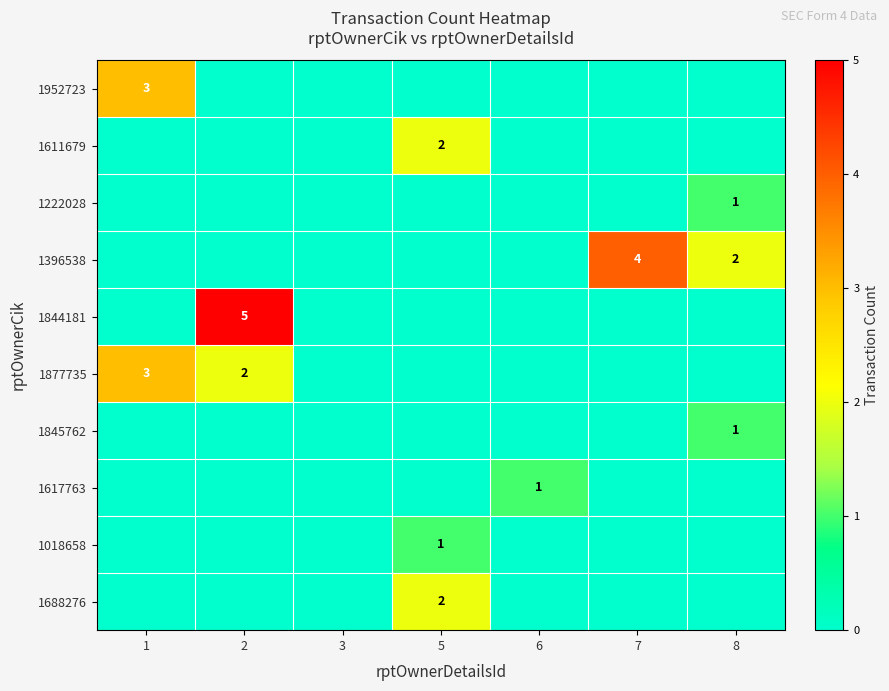

What is the greatest value displayed?

5